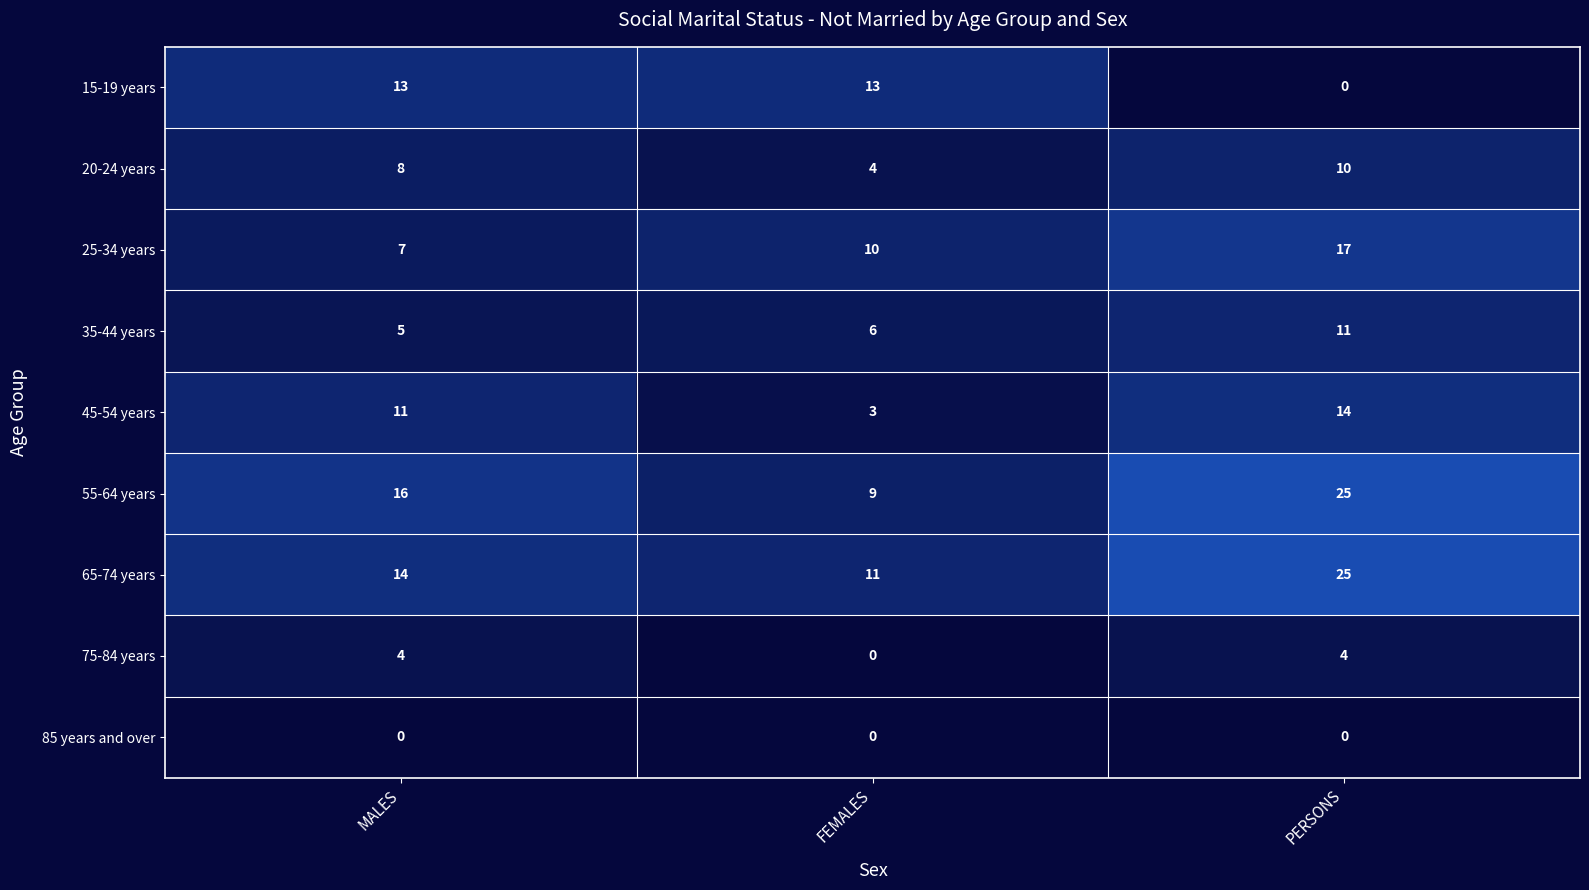

The value of 25-34 years at FEMALES is 6. True or false?

False